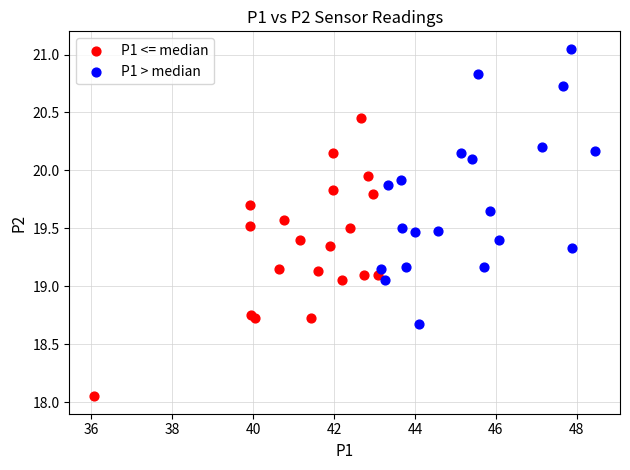

Which series contains the lowest Y value?

P1 <= median